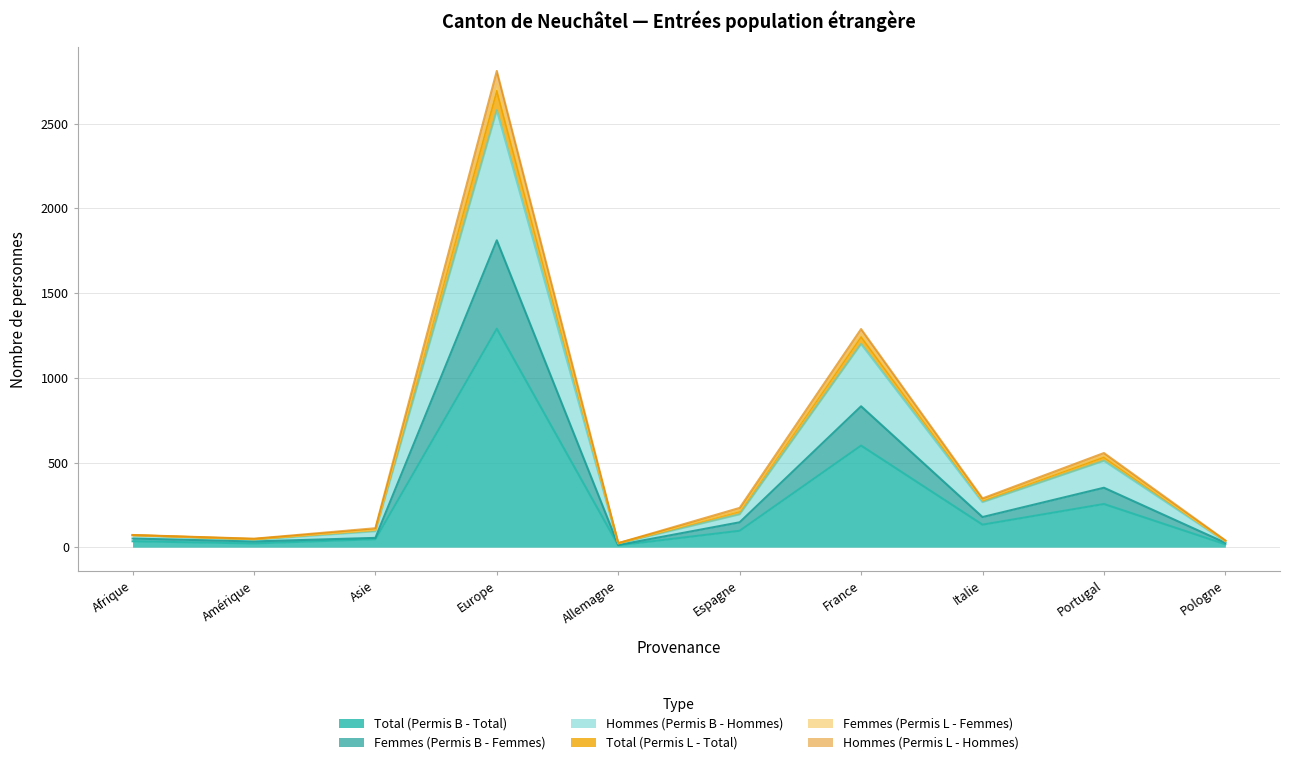

Between Italie and France, which is larger?

France